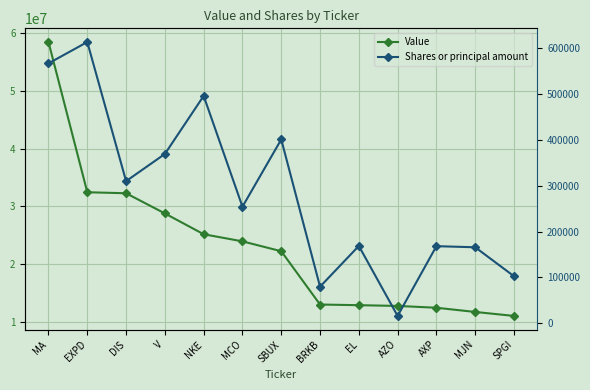

What is the approximate value of Value at BRKB?

13010000